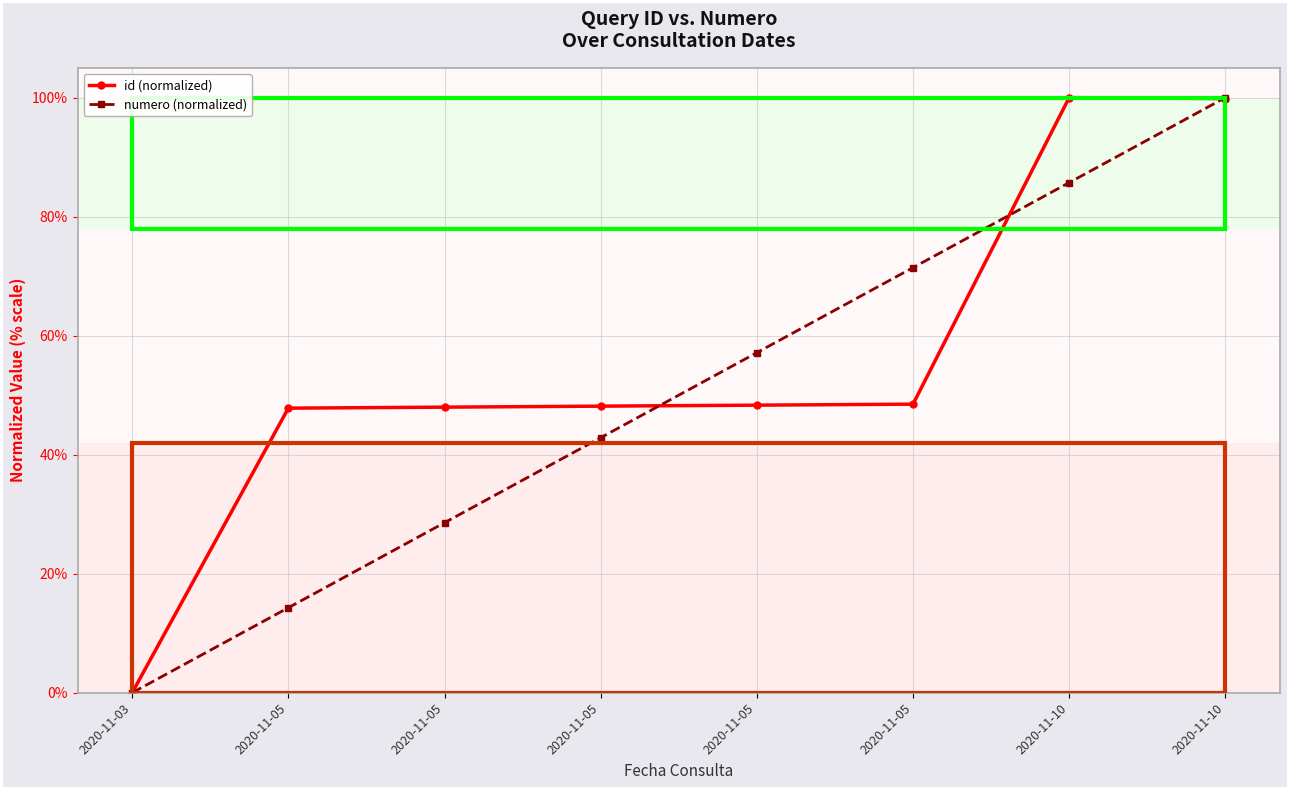

How many values in numero (normalized) are above zero?

7